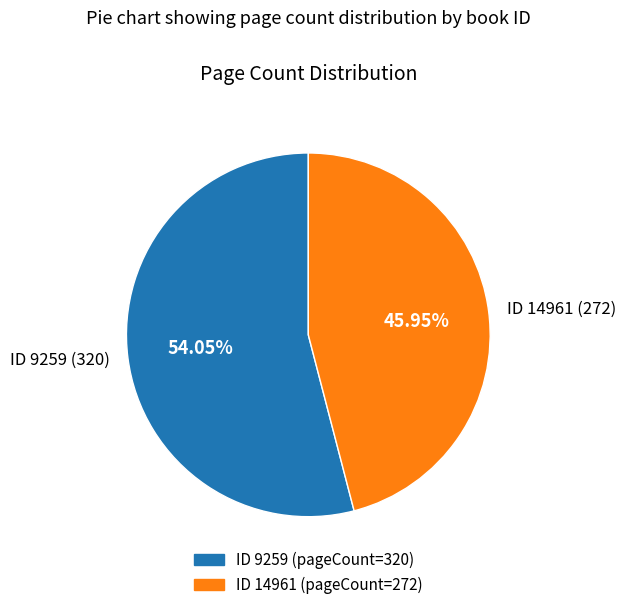

Approximately how many times larger is the value at ID 9259 (320) compared to ID 14961 (272)?

1.2